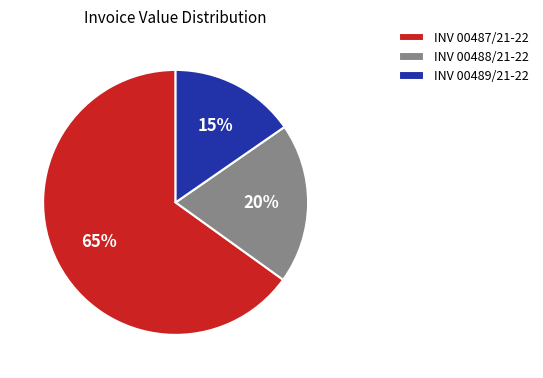

To the nearest percent, what portion does INV 00487/21-22 represent?

65%